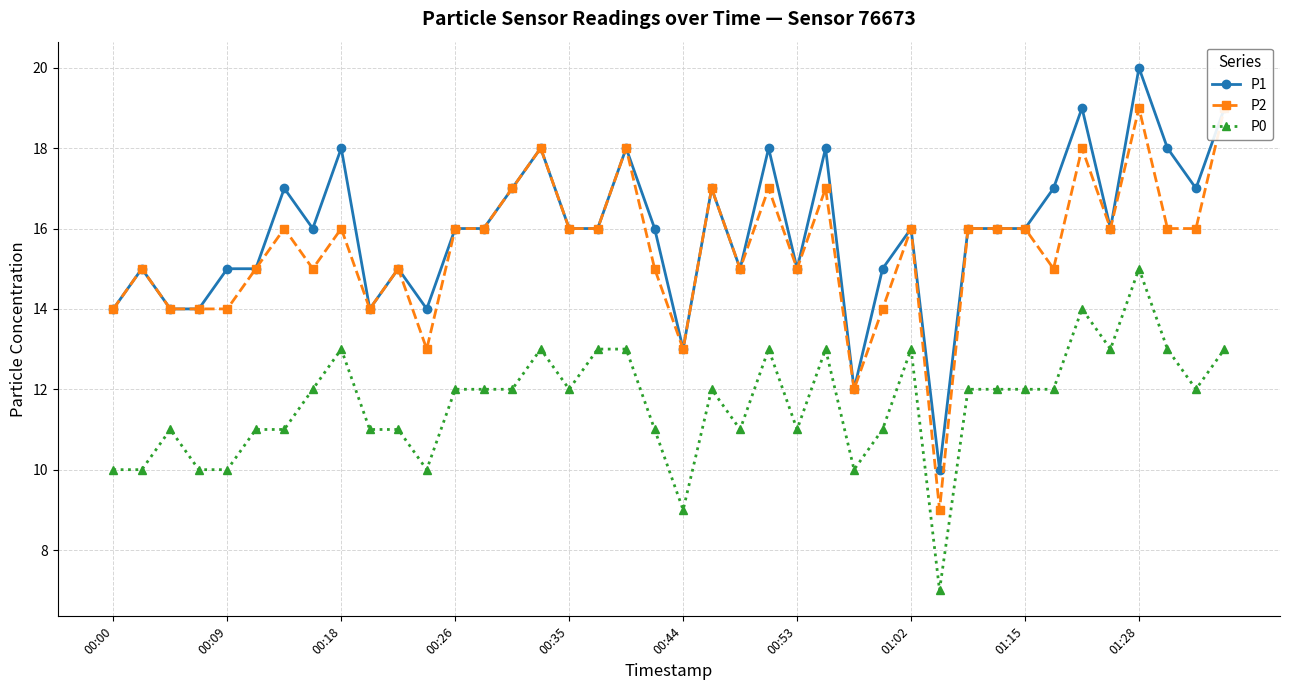

How many categories are shown in the chart?

40